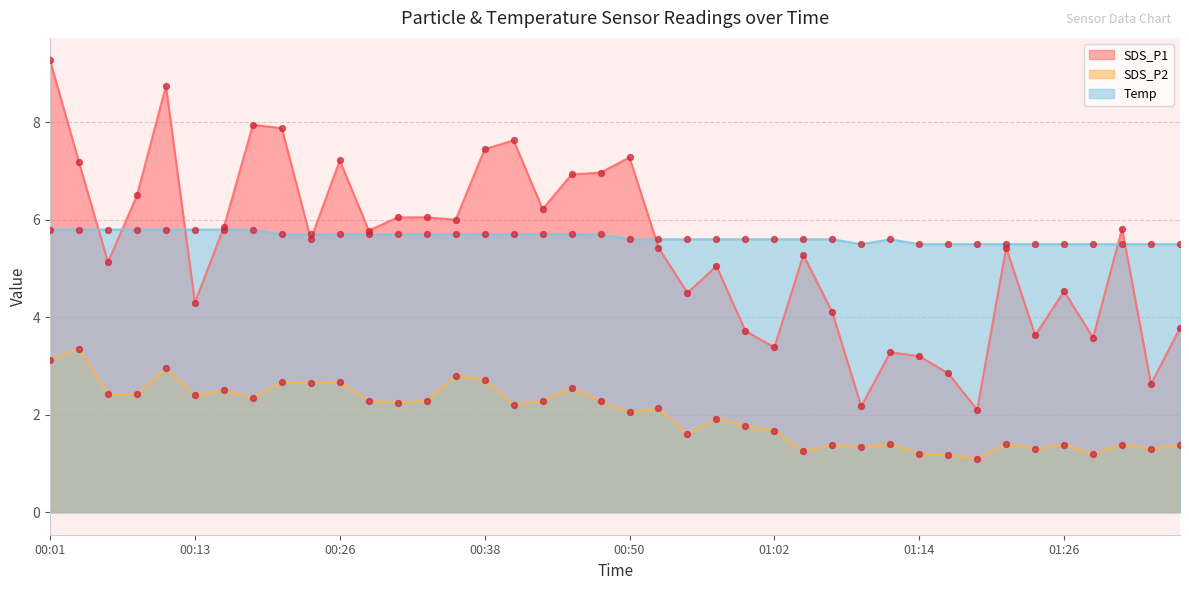

At which category is the sum across all series the highest?

00:01